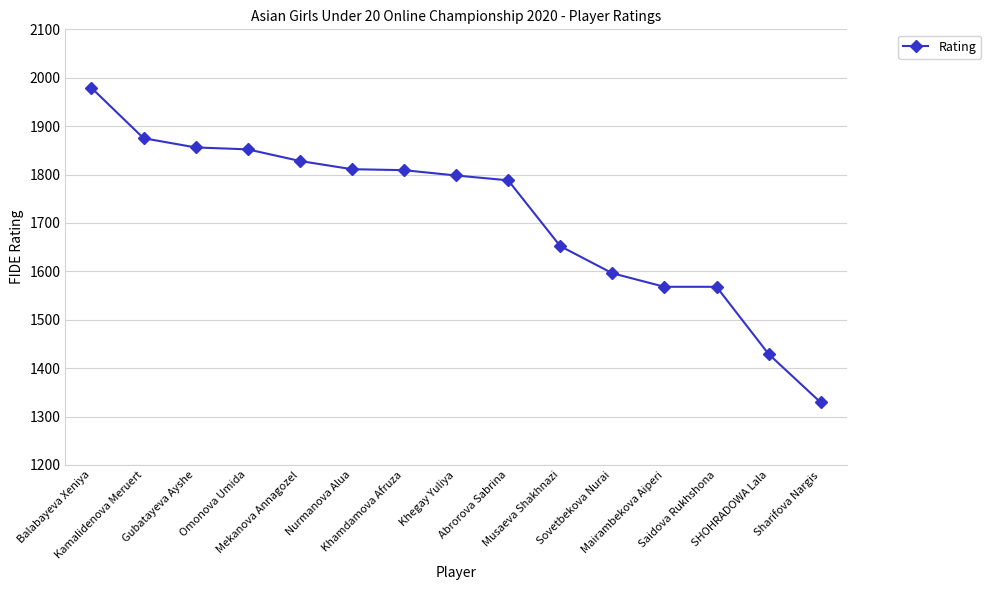

Does the chart display data point markers on the line(s)?

Yes